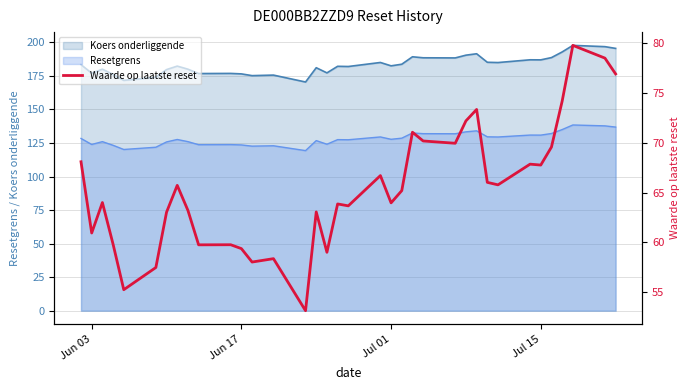

The value of Resetgrens at Jul 15 is 207.1. True or false?

False